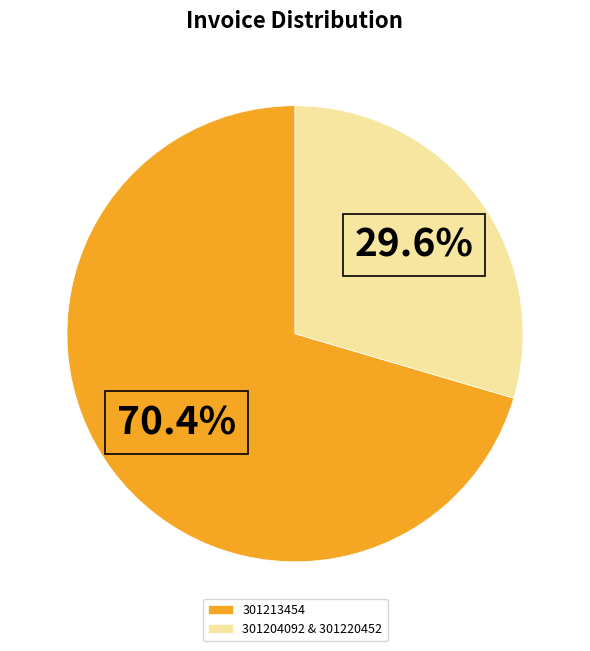

Approximately how many times larger is the value at 301213454 compared to 301204092 & 301220452?

2.4